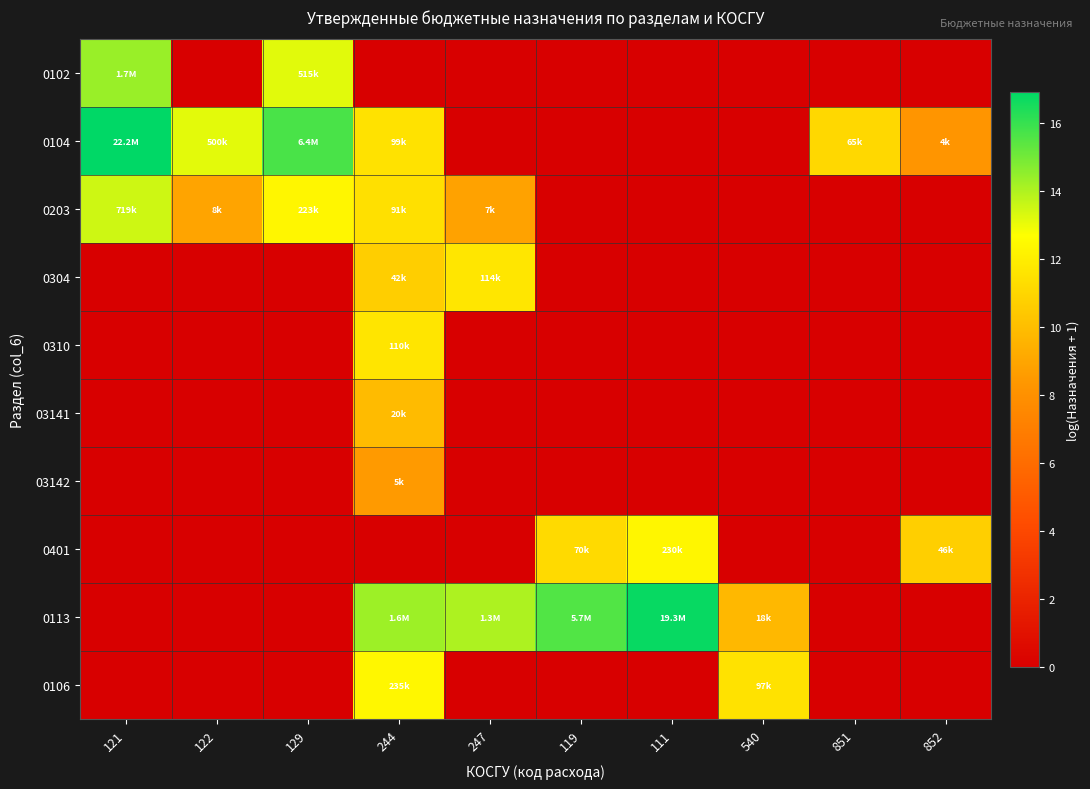

At which category is the sum across all series the highest?

244